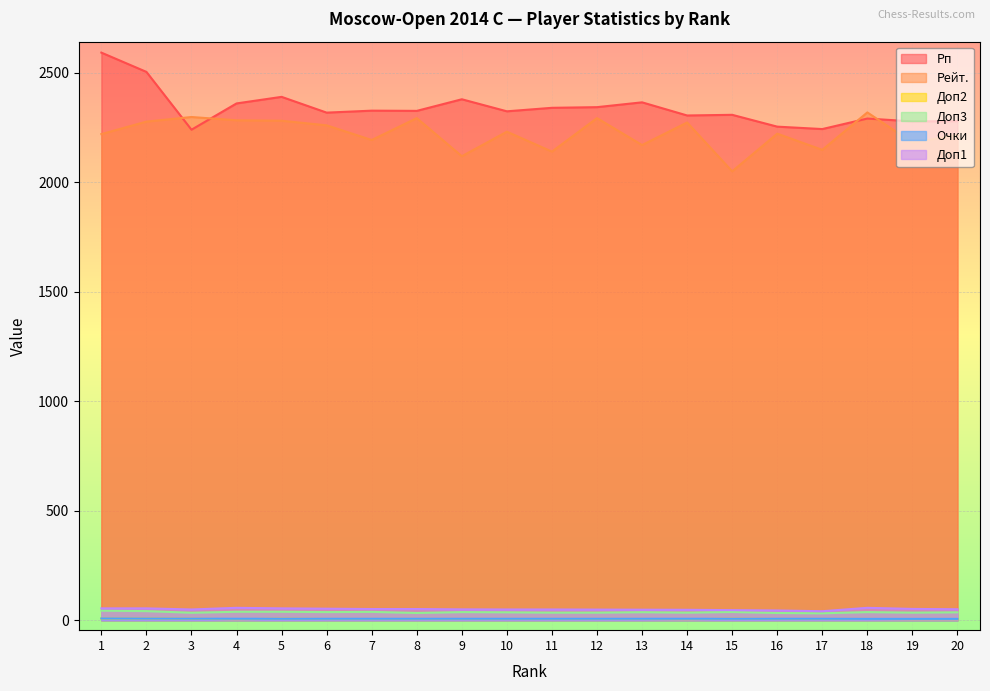

The Доп3 series shows 13.4 at 11. True or false?

False